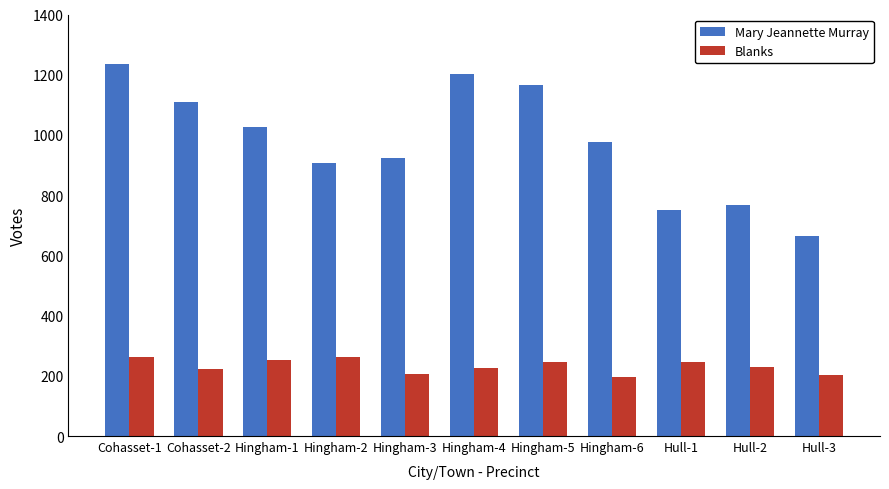

What is the value of the Blanks bar at the 7th from the left?

245